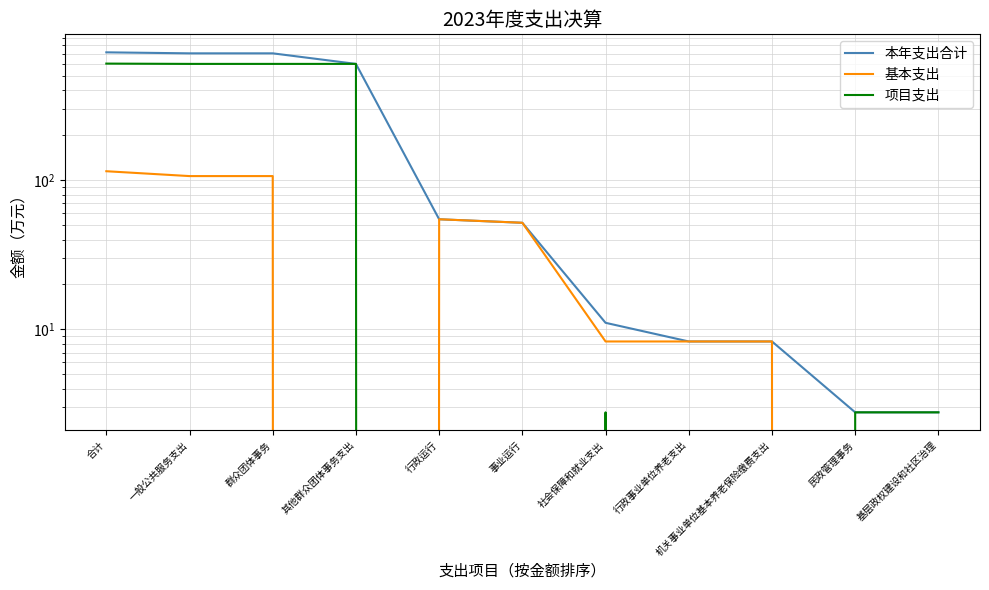

Which series changed the most between 社会保障和就业支出 and 民政管理事务?

基本支出